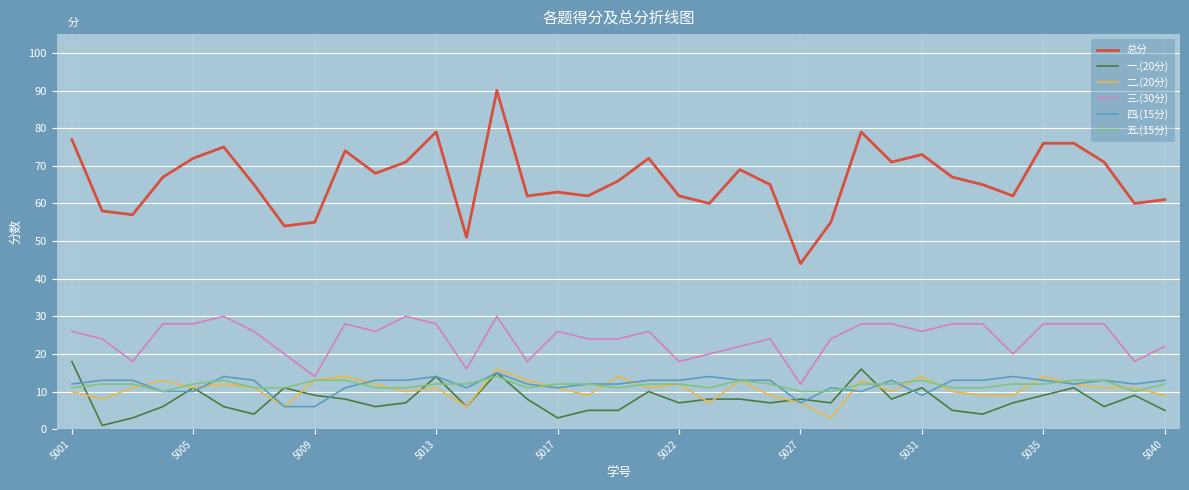

Which series has the largest total across all categories?

总分